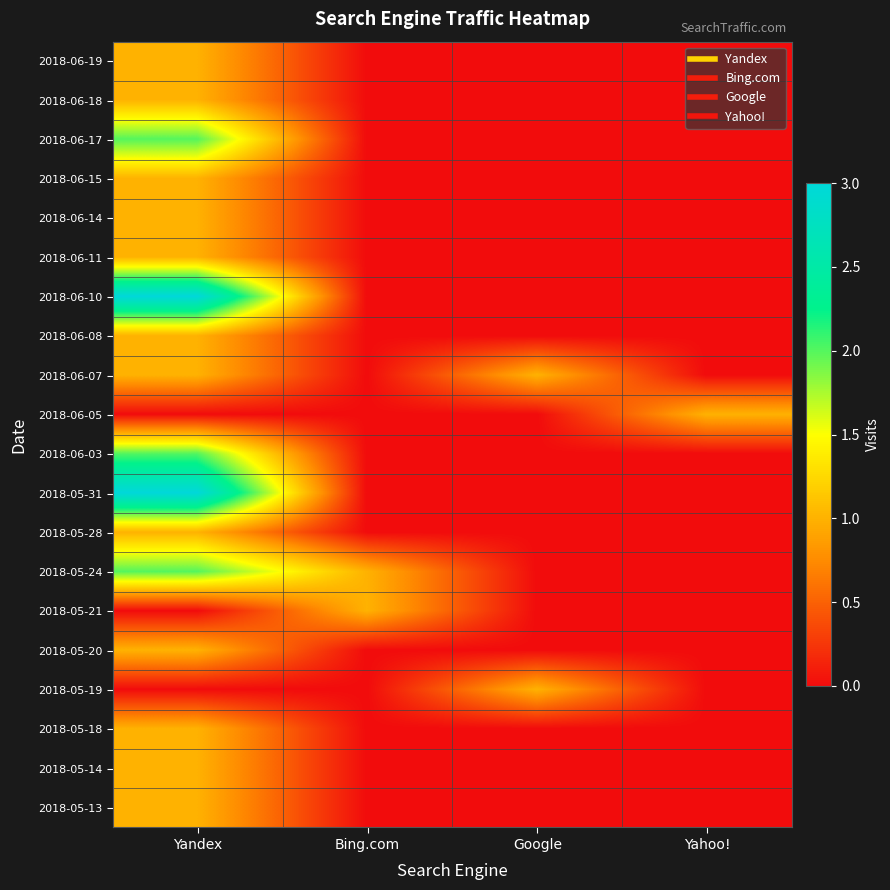

What is the total value across all series at Yandex?

24